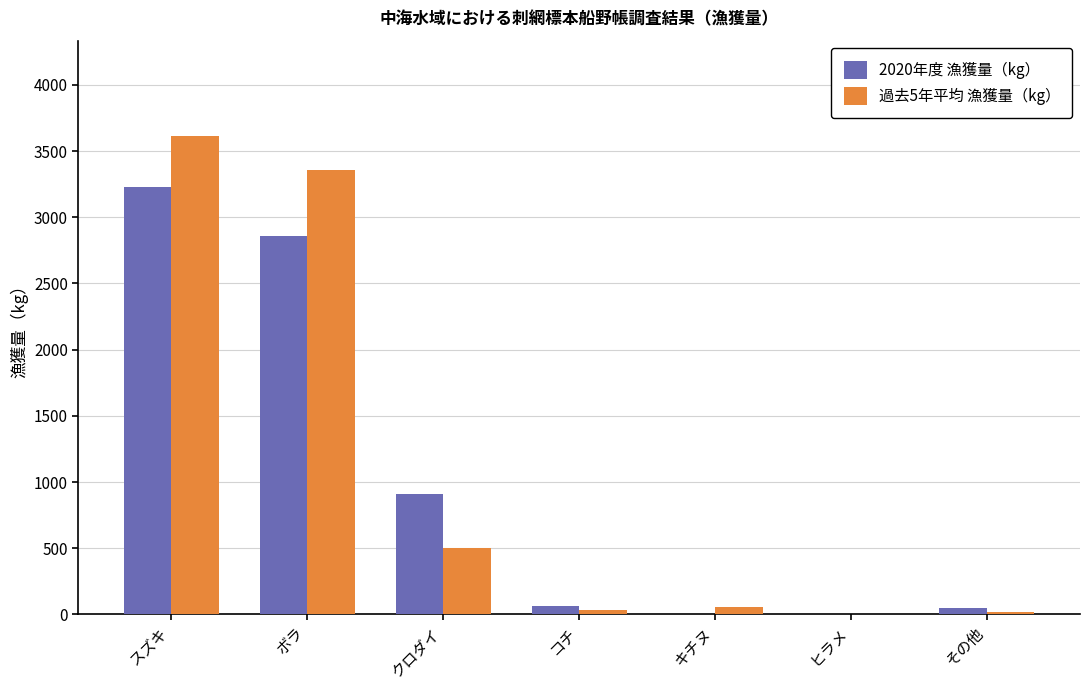

Which category has the highest value in the 過去5年平均 漁獲量（kg） series?

スズキ